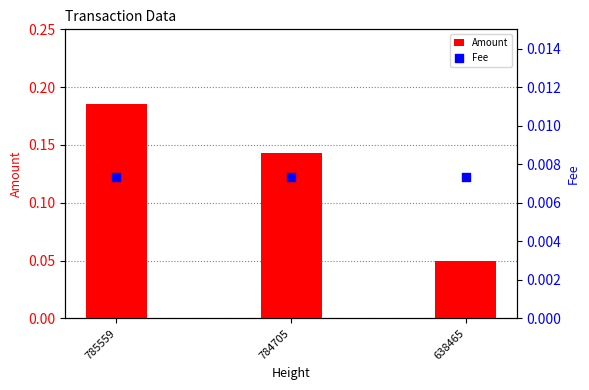

At how many categories does at least one series exceed 0?

3